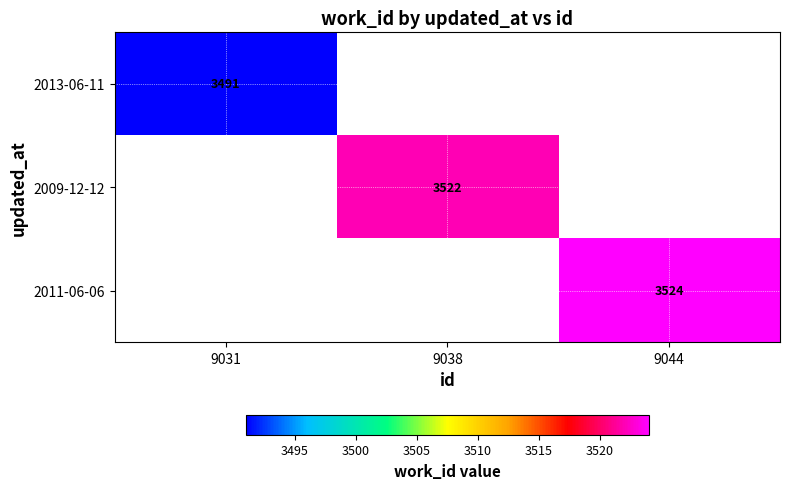

True or false: 2009-12-12 has a value of 3522 at 9038.

True